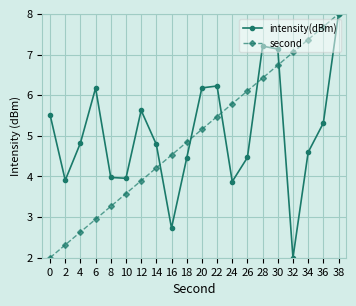

True or false: intensity(dBm) has more than 0 points higher than both neighbors.

True